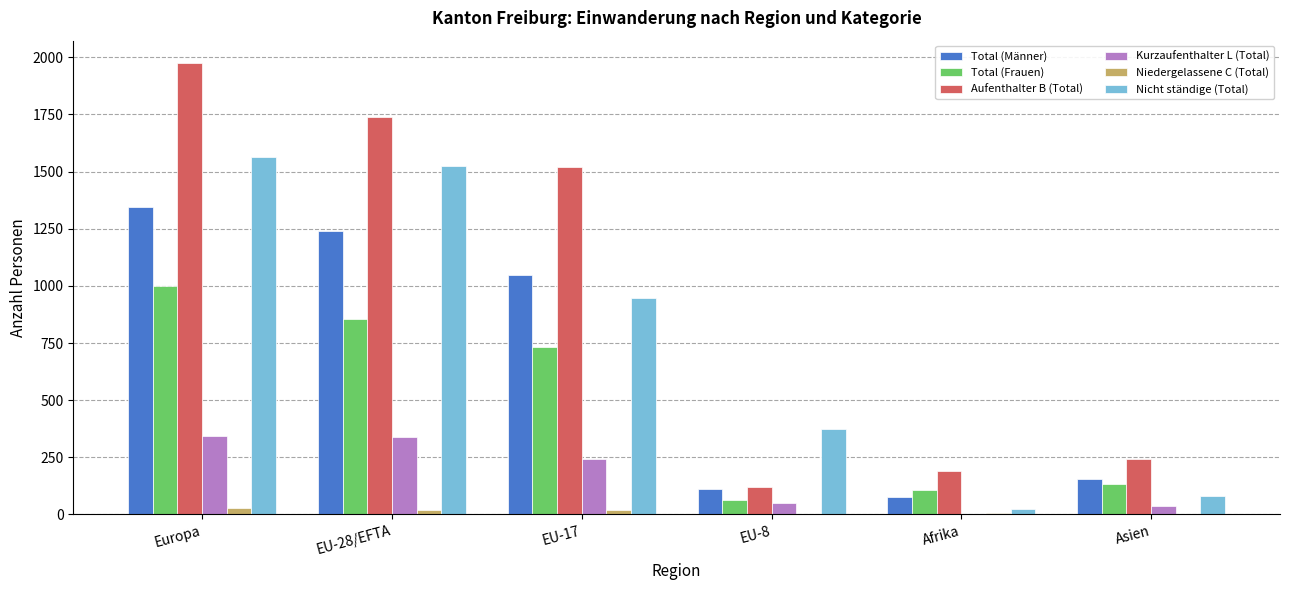

What is the sum of the Niedergelassene C (Total) values at EU-17 and Asien?

23